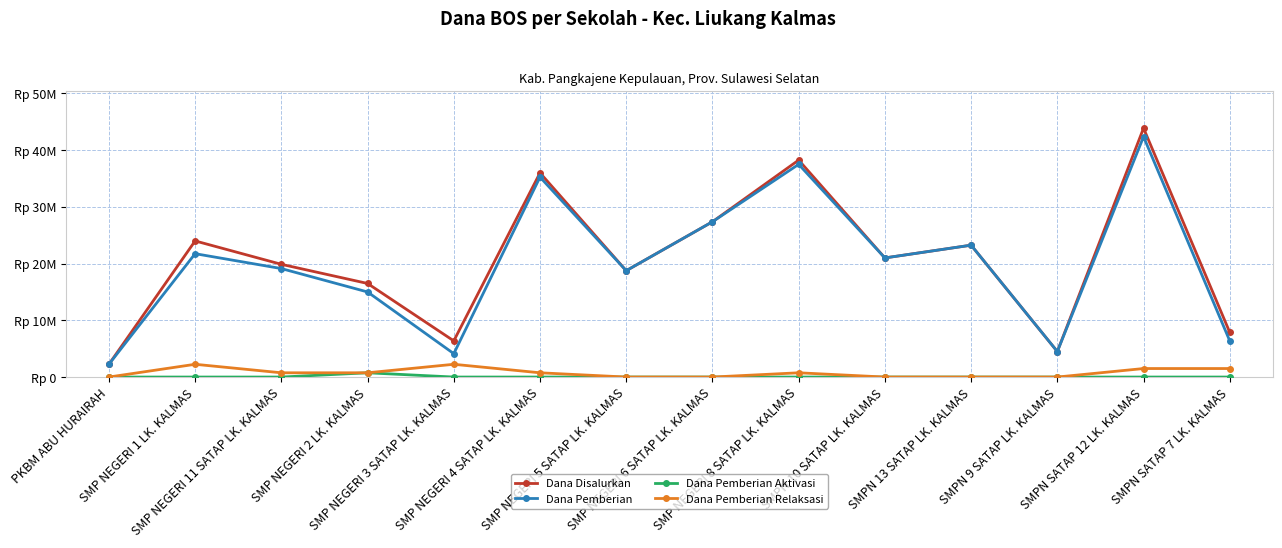

What are all the series names shown in the legend?

Dana Disalurkan, Dana Pemberian, Dana Pemberian Aktivasi, Dana Pemberian Relaksasi